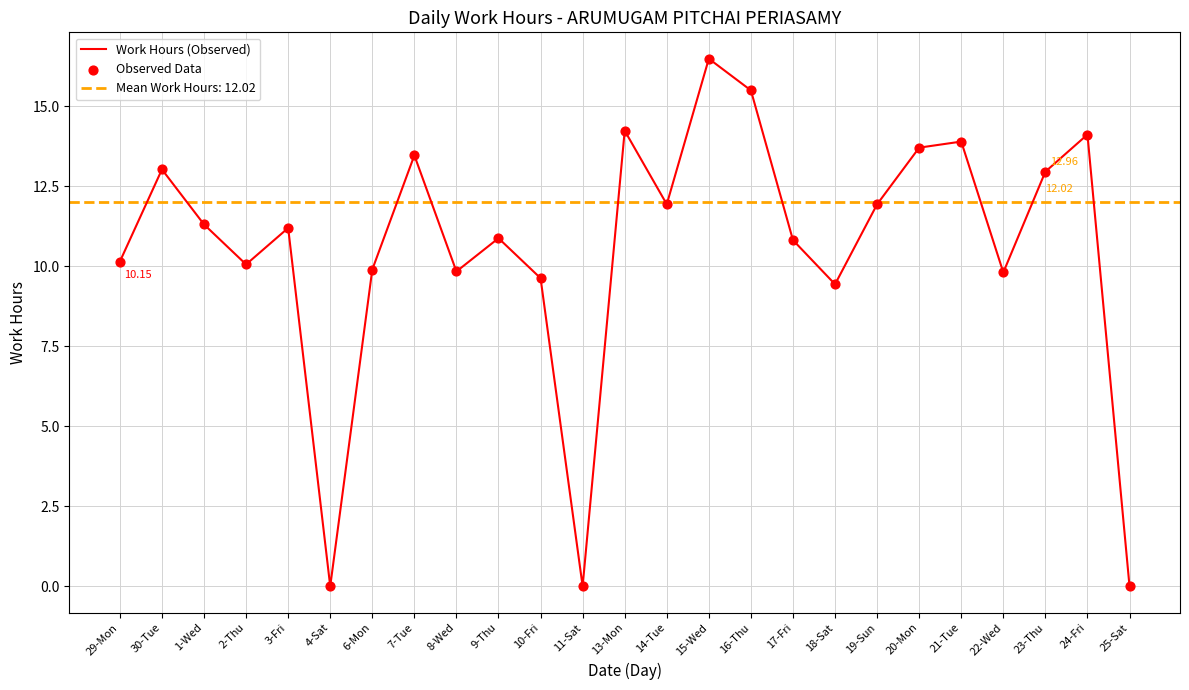

Which series contains the lowest Y value?

Work Hours (Observed)